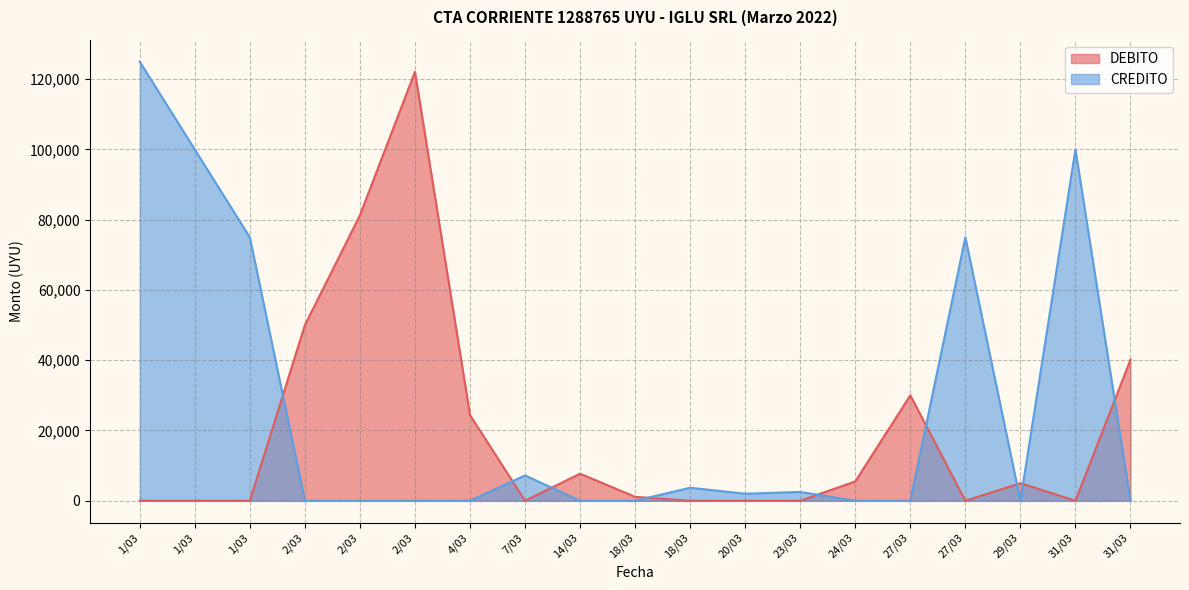

Is it true that DEBITO equals 83316 at 1/03?

False